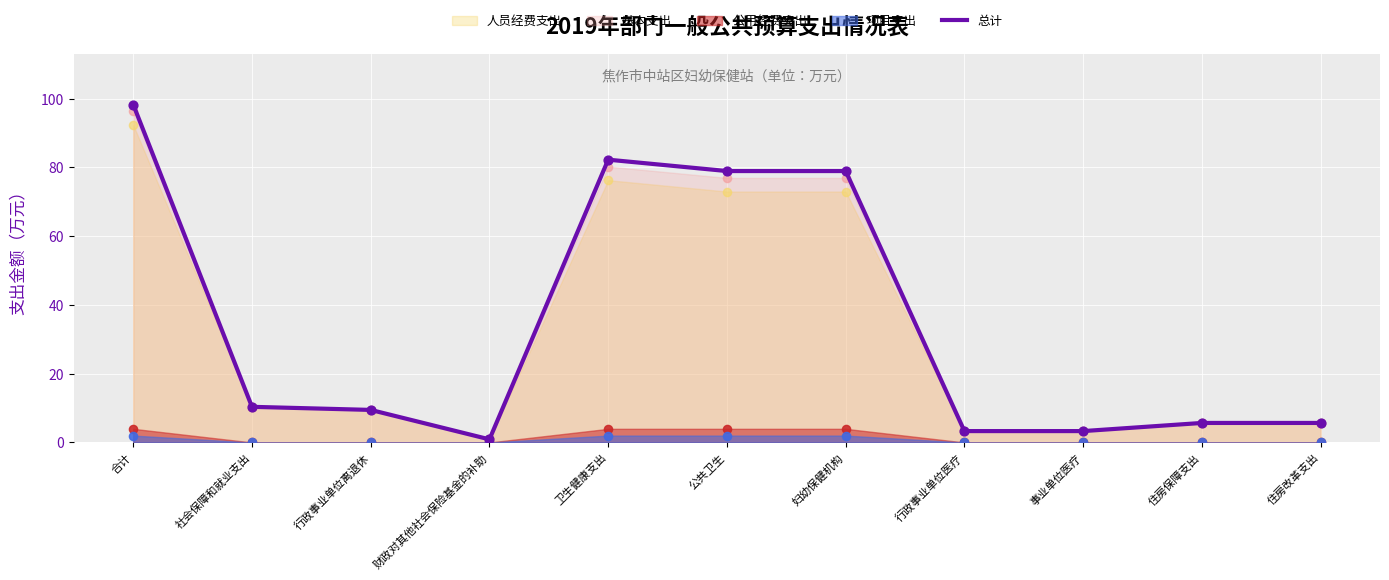

What is the change in value from 事业单位医疗 to 住房保障支出?

+2.4